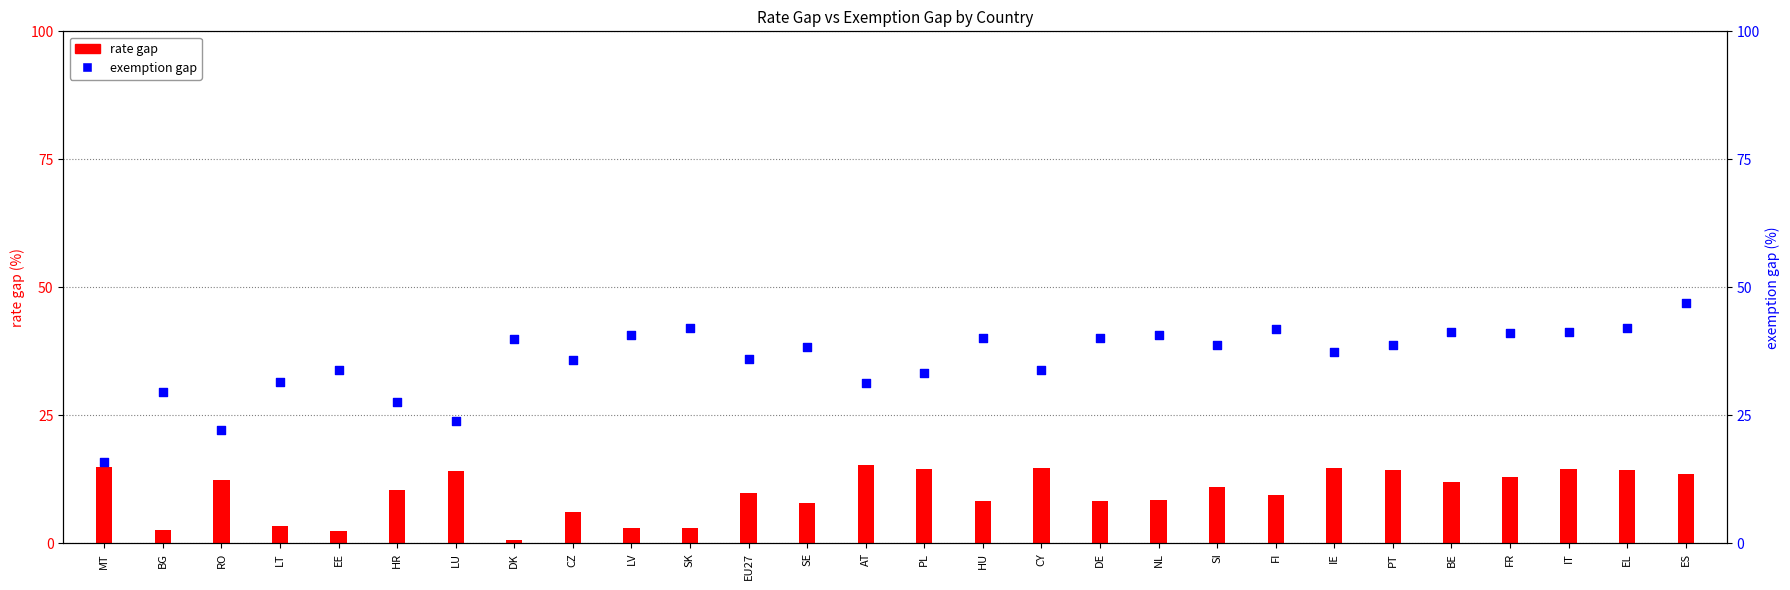

Which series contains the lowest Y value?

rate gap